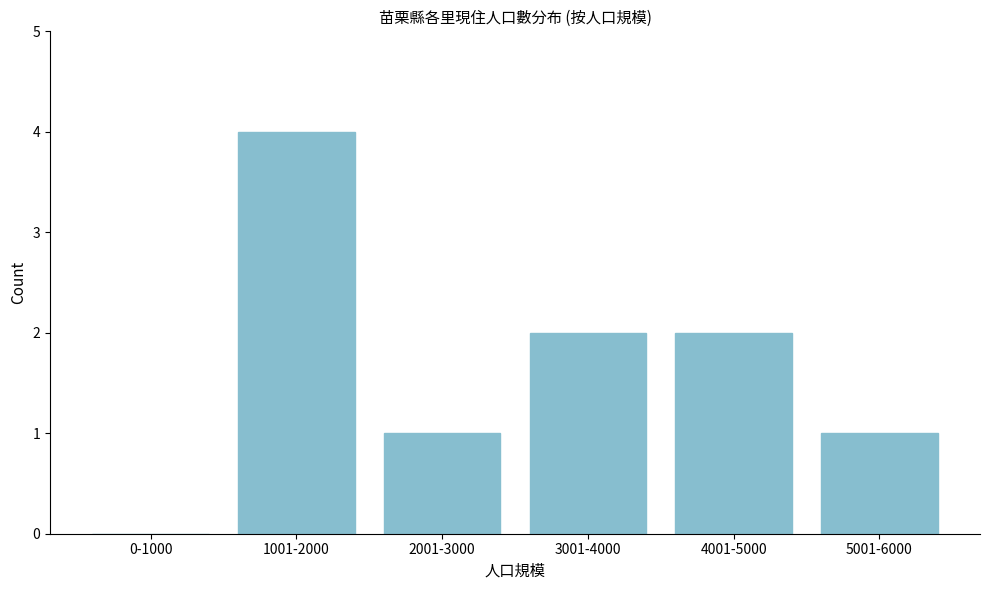

Reading left to right, extract all data points from this chart.

0-1000=0	1001-2000=4	2001-3000=1	3001-4000=2	4001-5000=2	5001-6000=1